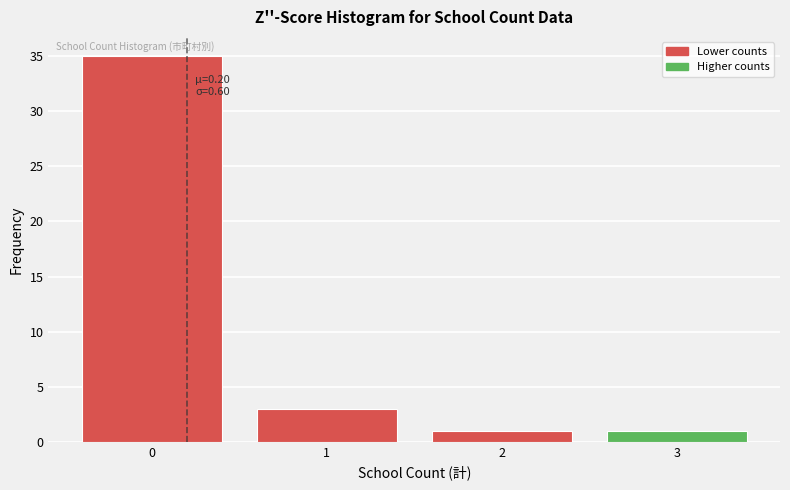

Over which range of the x-axis is the bar tallest?

-0.5 to 0.5